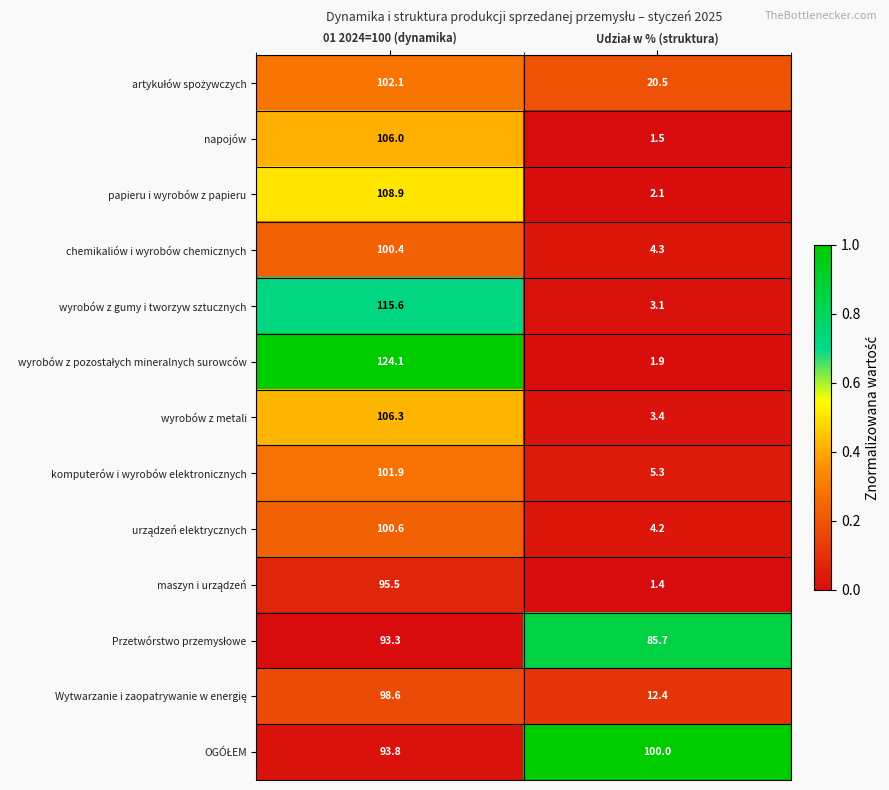

At which label does wyrobów z gumy i tworzyw sztucznych first exceed 115?

01 2024=100 (dynamika)